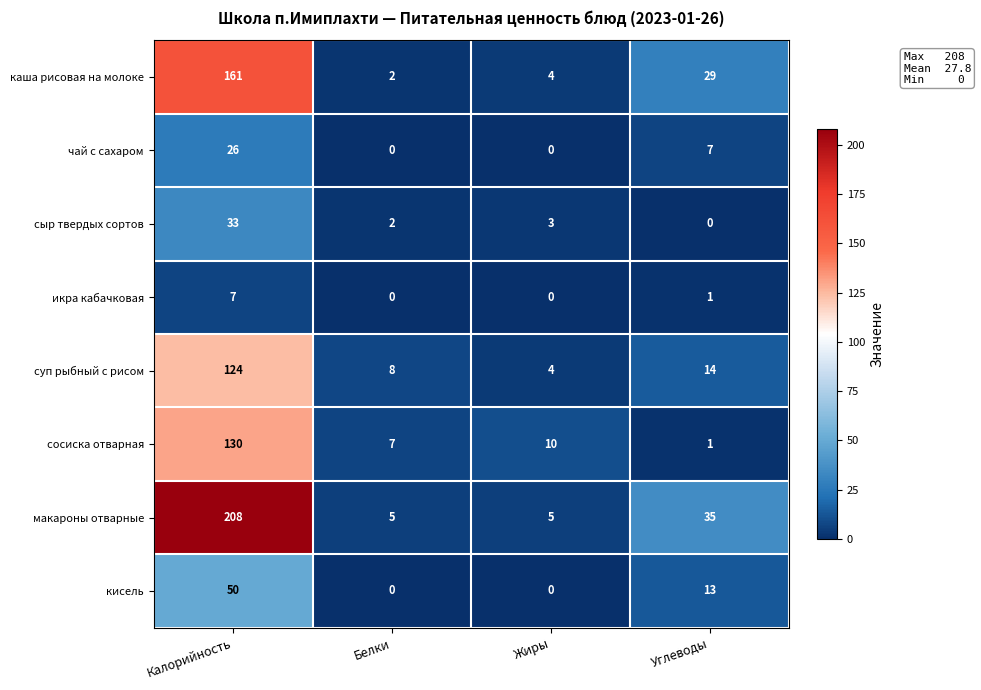

Where is суп рыбный с рисом nearest to the value 64?

Углеводы